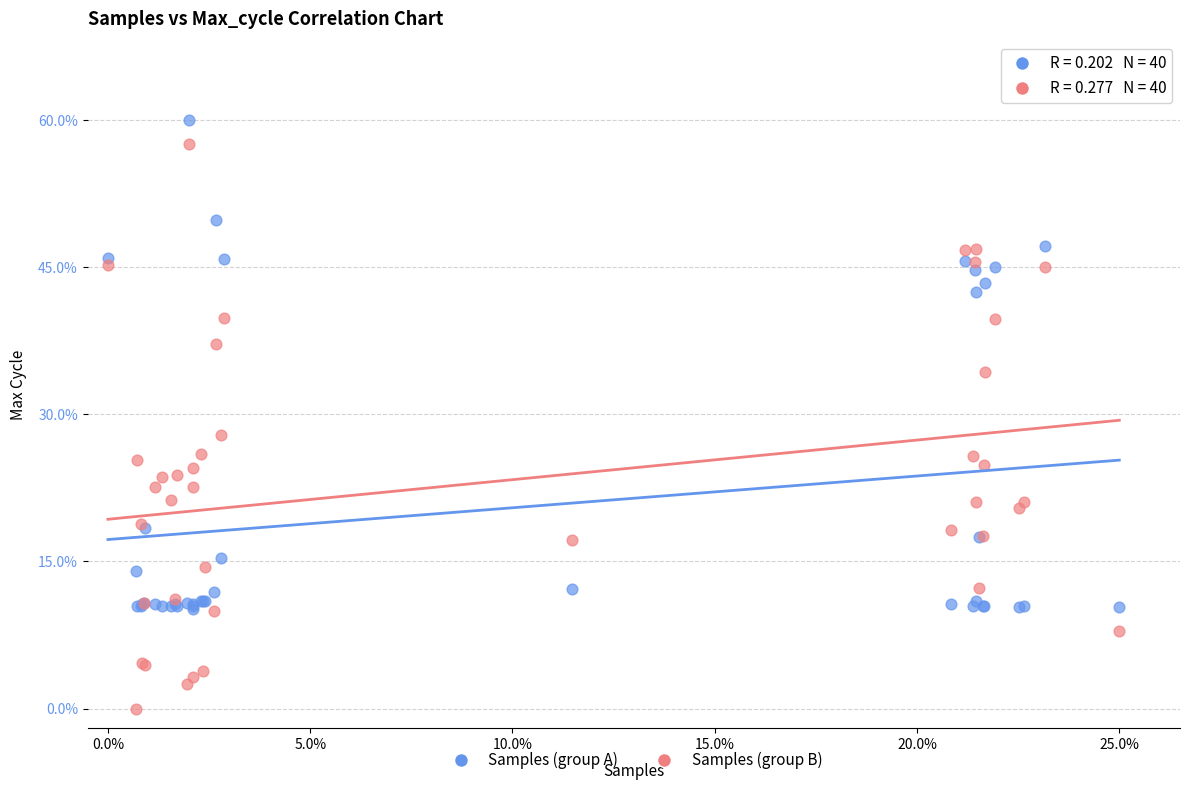

Which series contains the highest Y value?

Samples (group A)